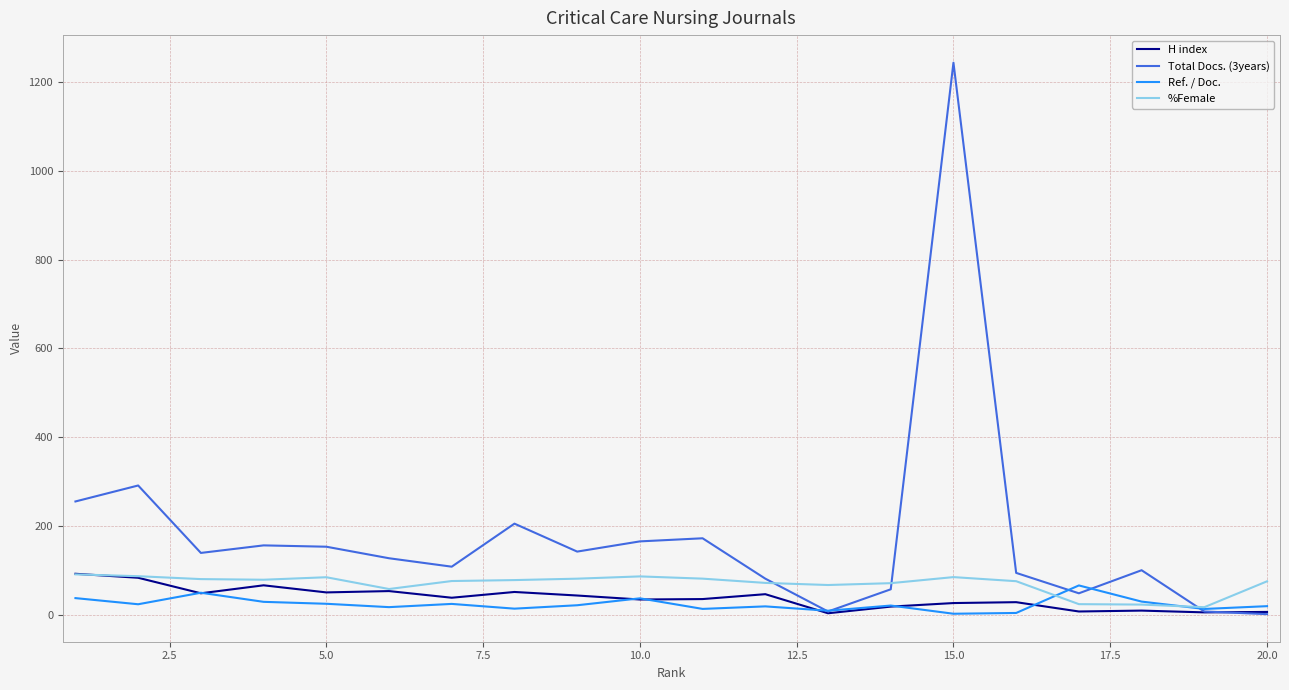

Which series has the largest total across all categories?

Total Docs. (3years)